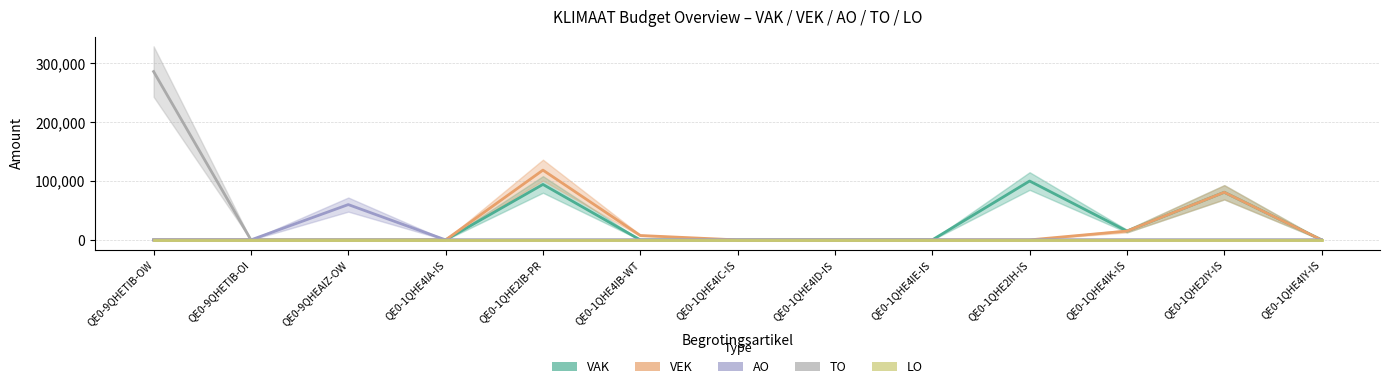

True or false: VEK and TO intersect in this chart.

False